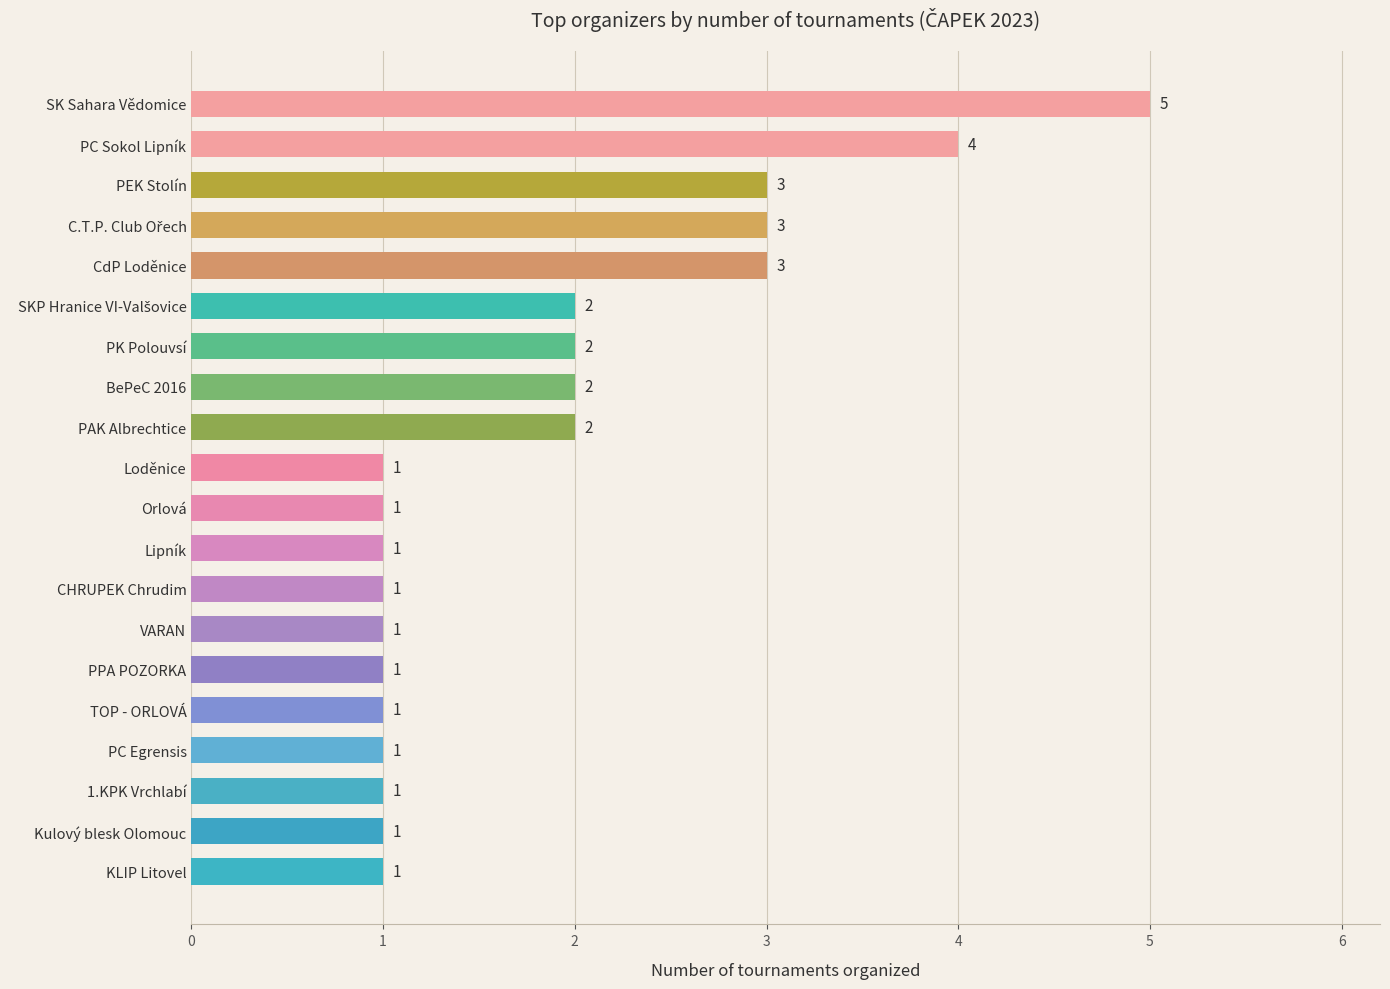

What is the ratio of the value at Kulový blesk Olomouc to the value at Loděnice?

1.0